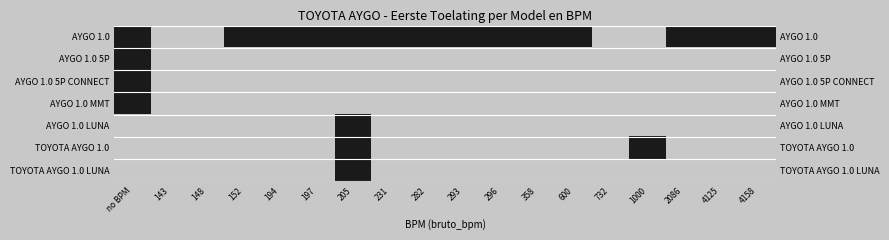

At which category is the sum across all series the highest?

no BPM